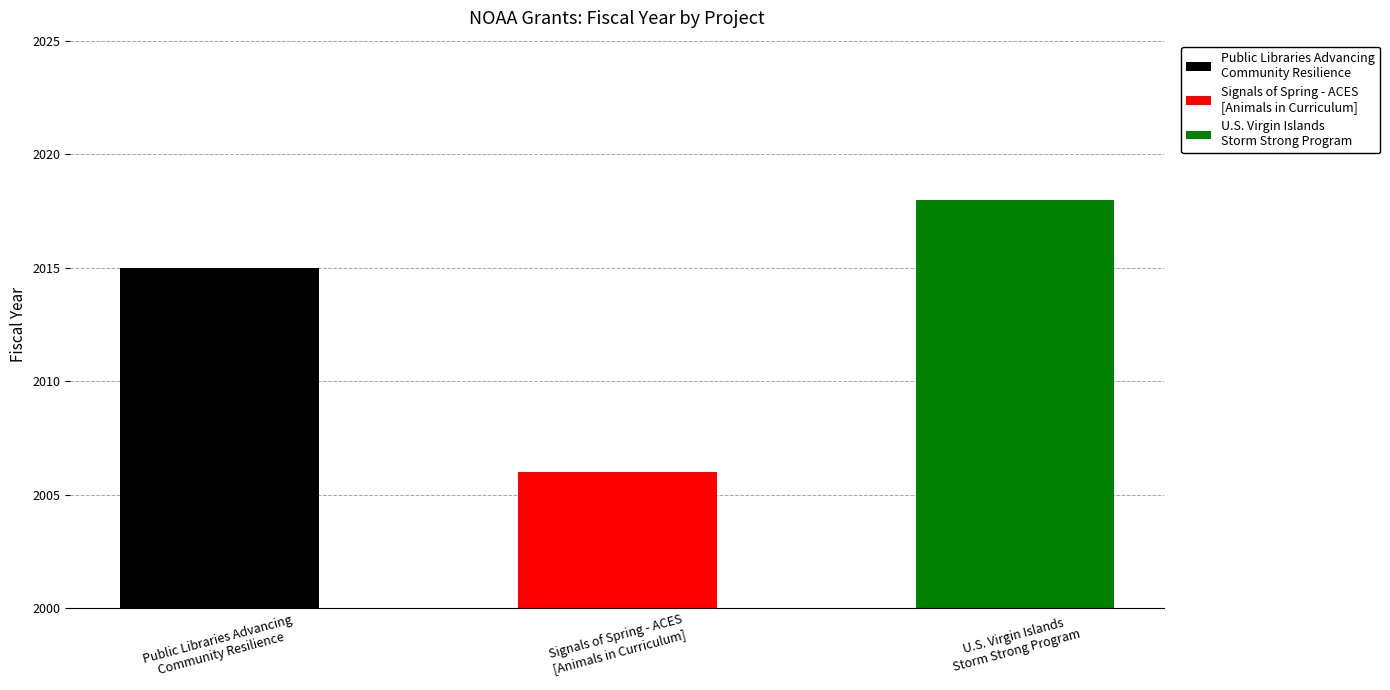

At which category does the chart reach its minimum across all series?

Signals of Spring - ACES
[Animals in Curriculum]